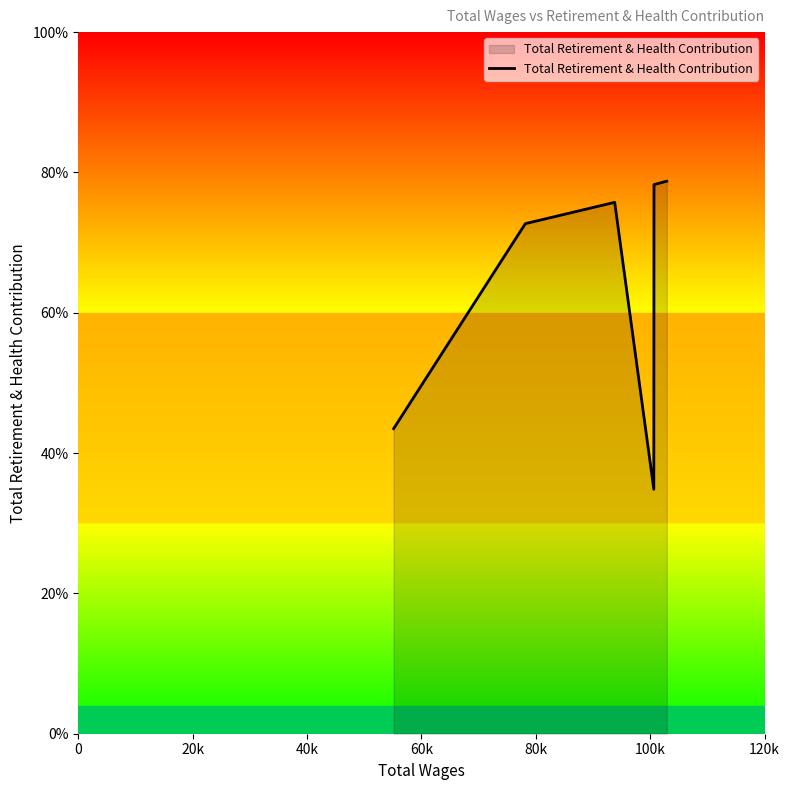

Is this an area chart (filled region under the line)?

Yes